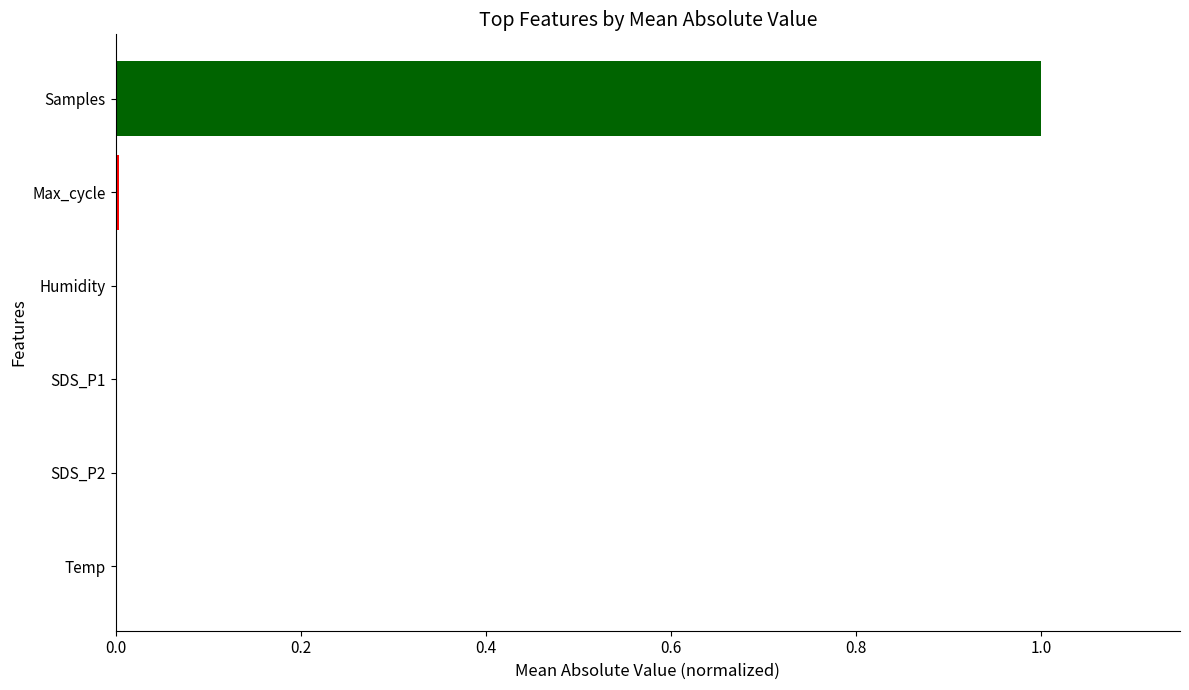

Between Samples and SDS_P2, which is larger?

Samples